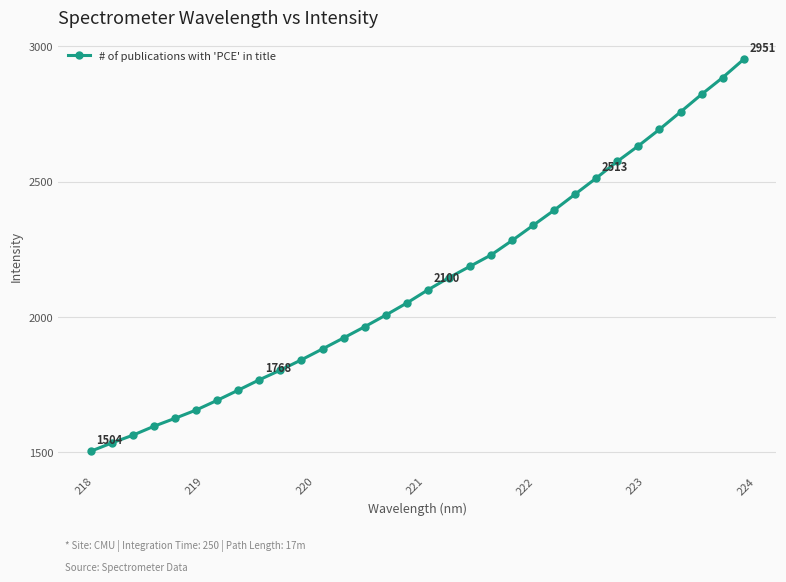

True or false: there are more than 2 points higher than both neighbors.

False